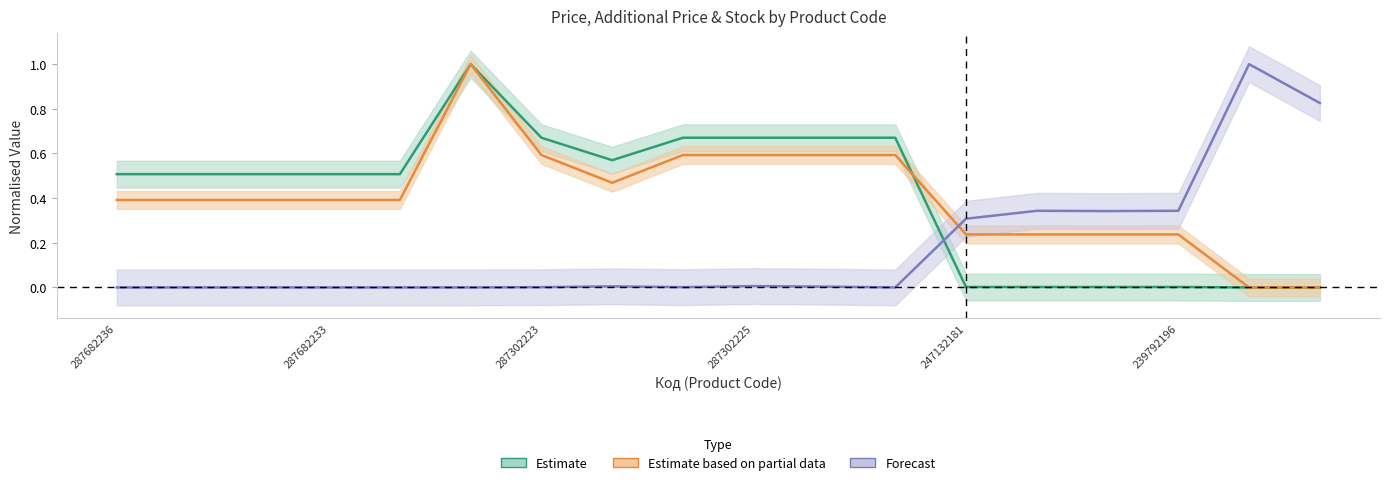

What is the label of the 15th point from the left?

239792197